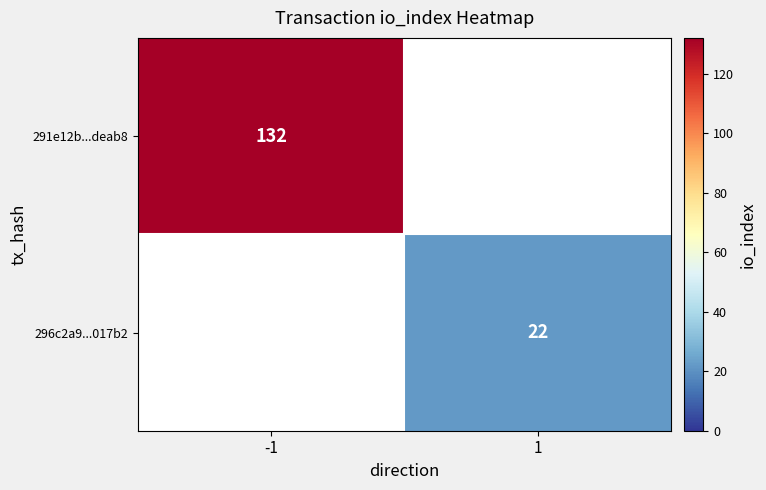

Is it true that 291e12b...deab8 equals 184 at -1?

False